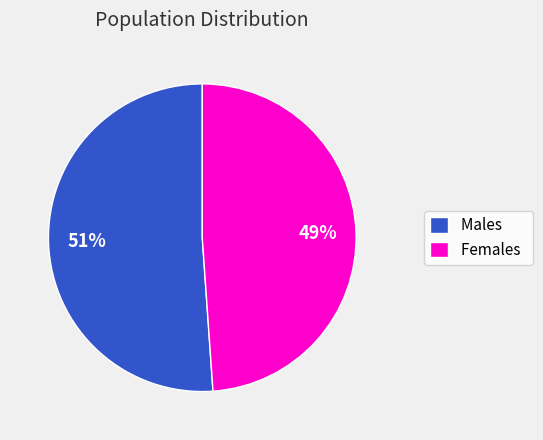

Which has a higher value, Males or Females?

Males